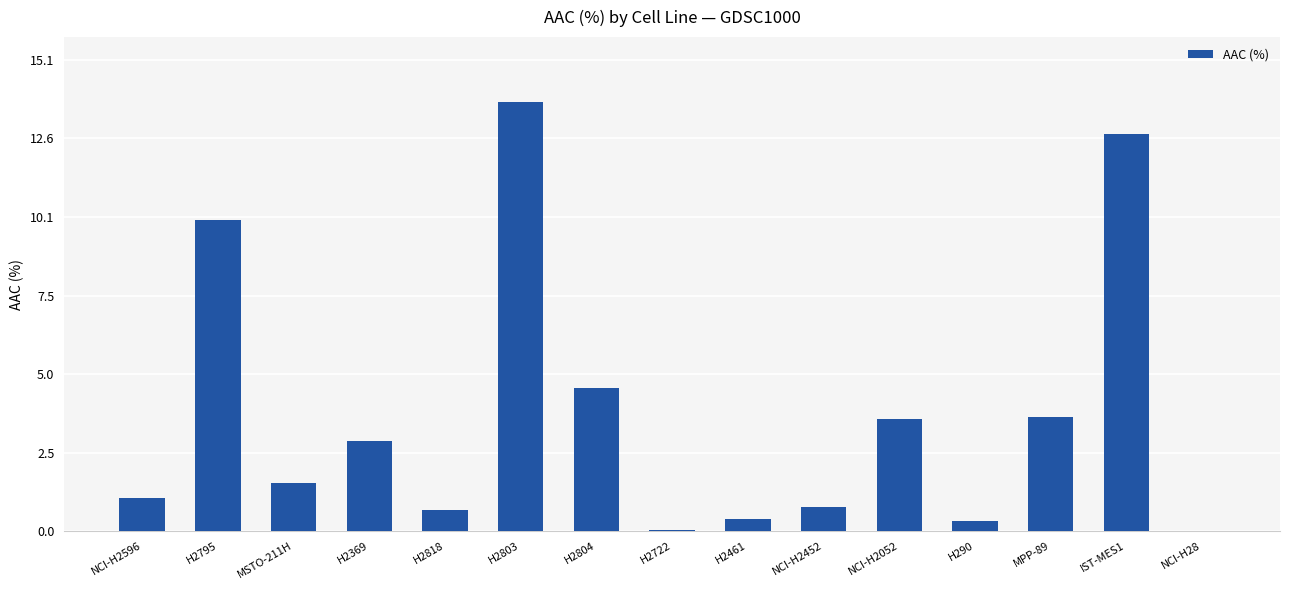

What is the maximum value shown in the chart?

13.8